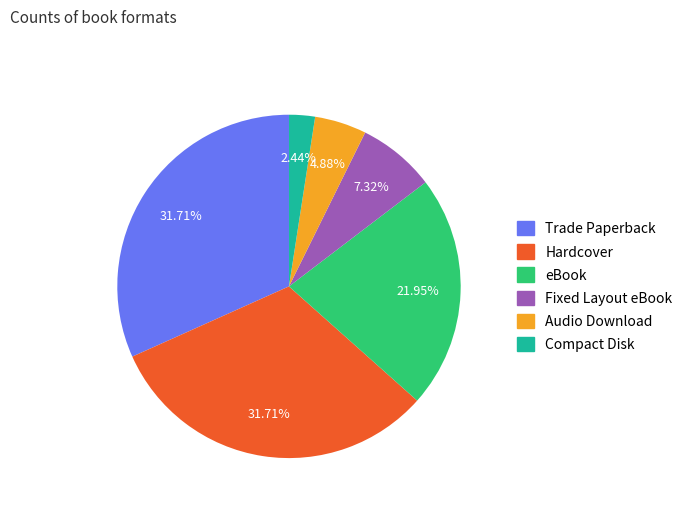

Does Trade Paperback represent more than half of the total?

No